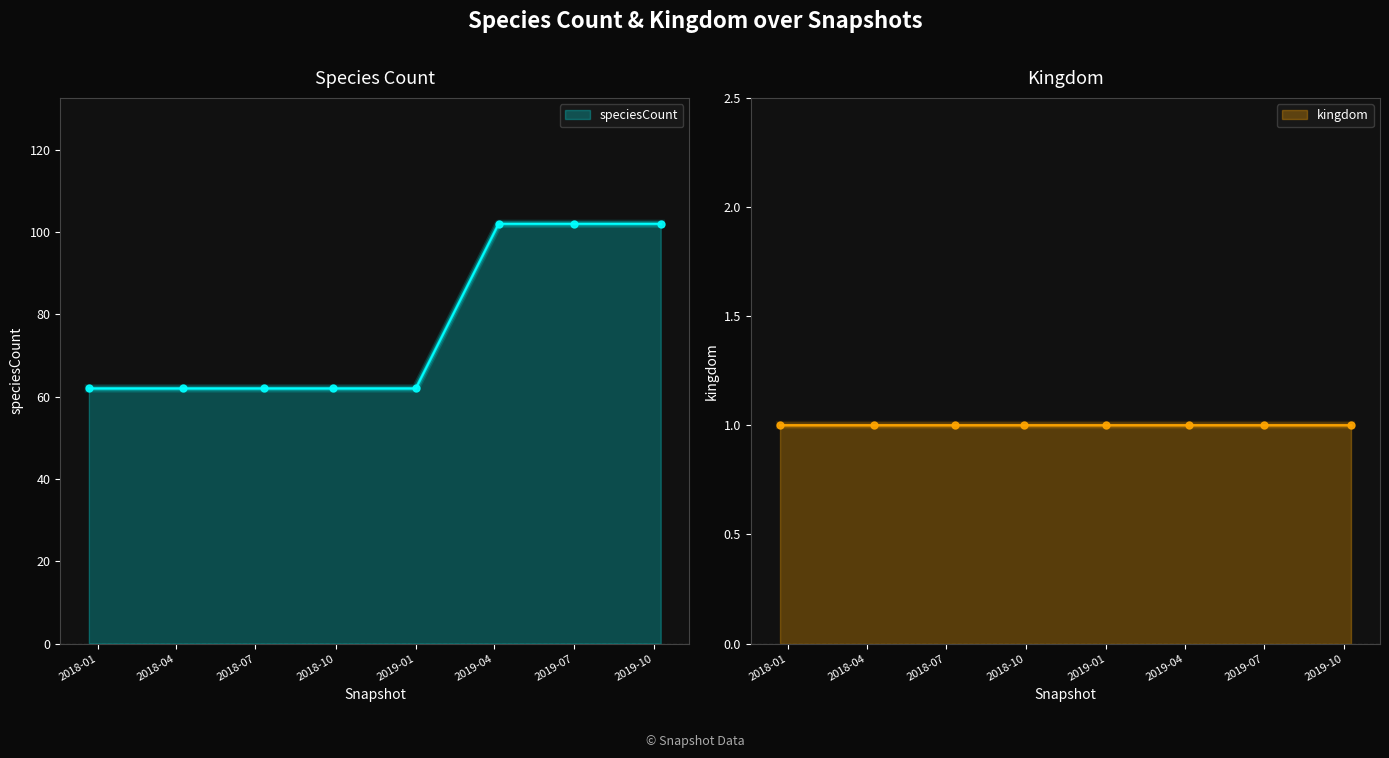

The chart shows a value of 29 at 2018-09-28. True or false?

False